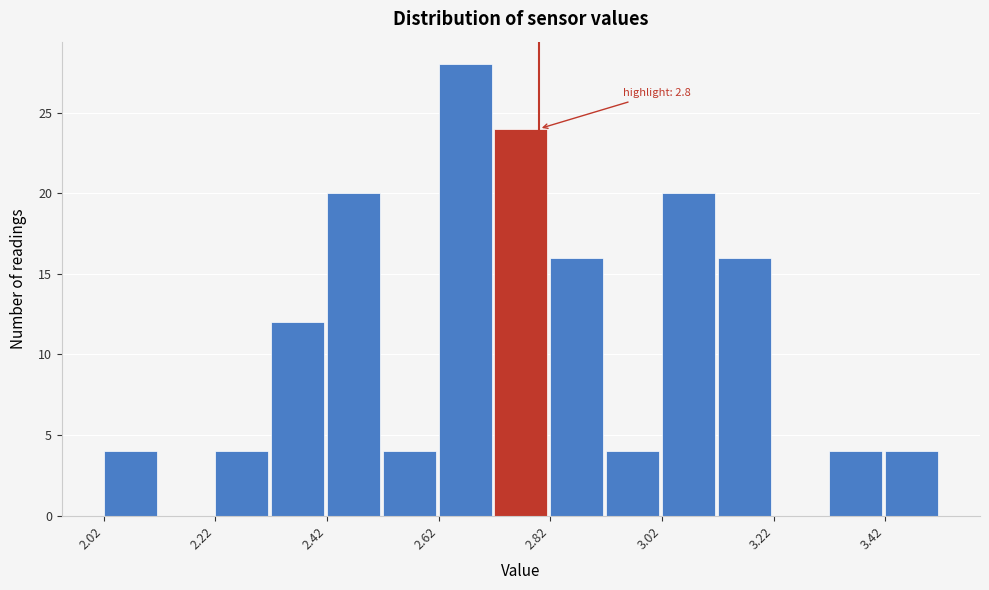

Over which range of the x-axis is the bar tallest?

2.62 to 2.72